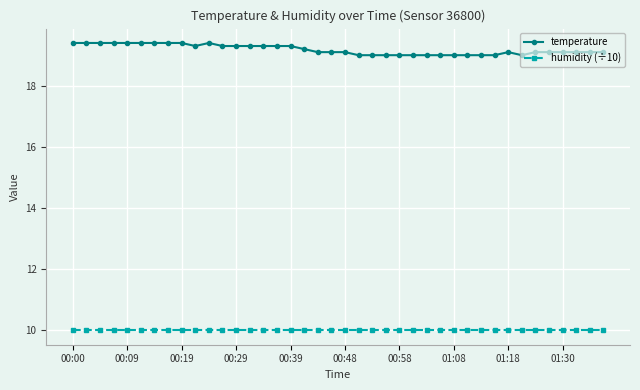

True or false: temperature and humidity (÷10) cross at least once.

False